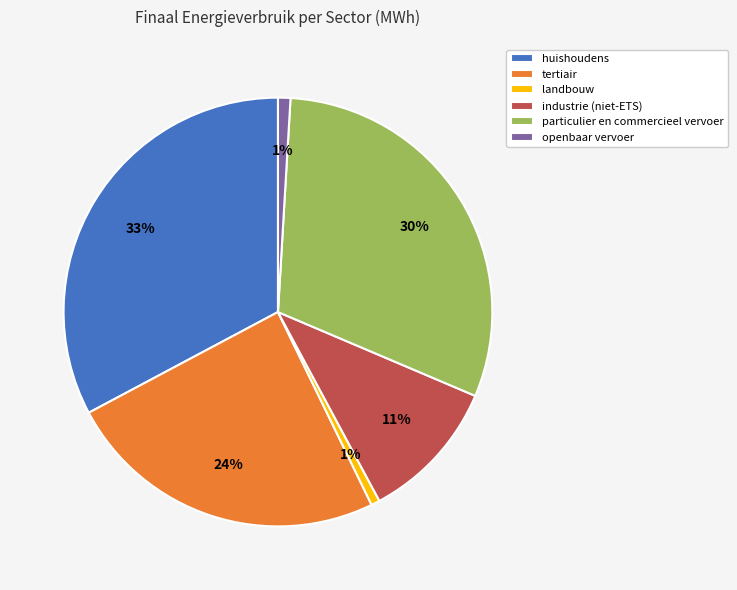

What is the largest slice in the pie chart?

huishoudens